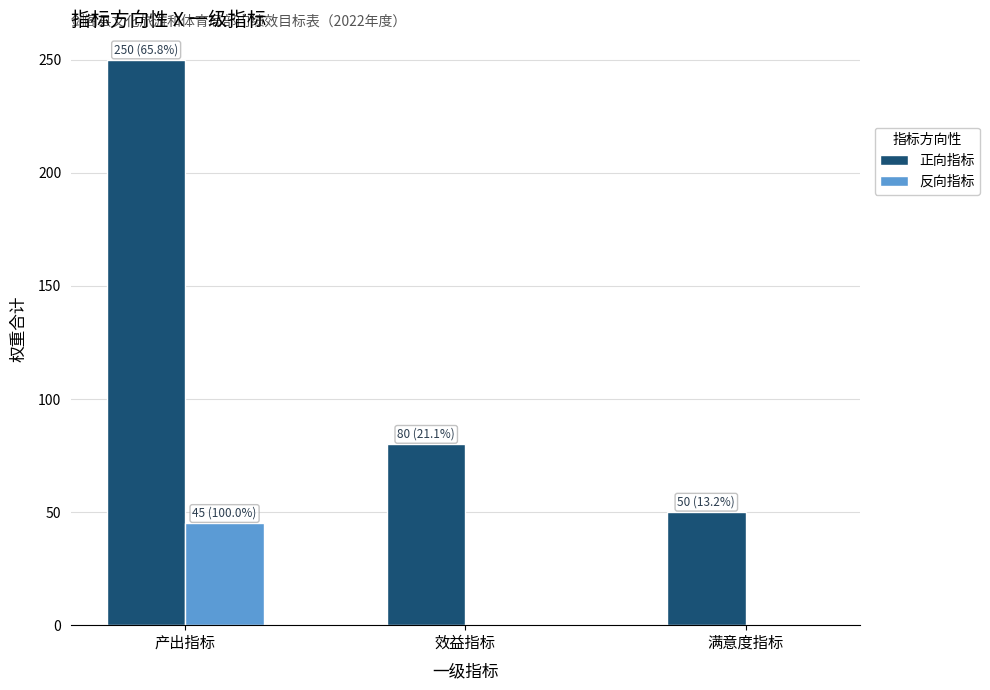

At which category does the chart reach its peak across all series?

产出指标